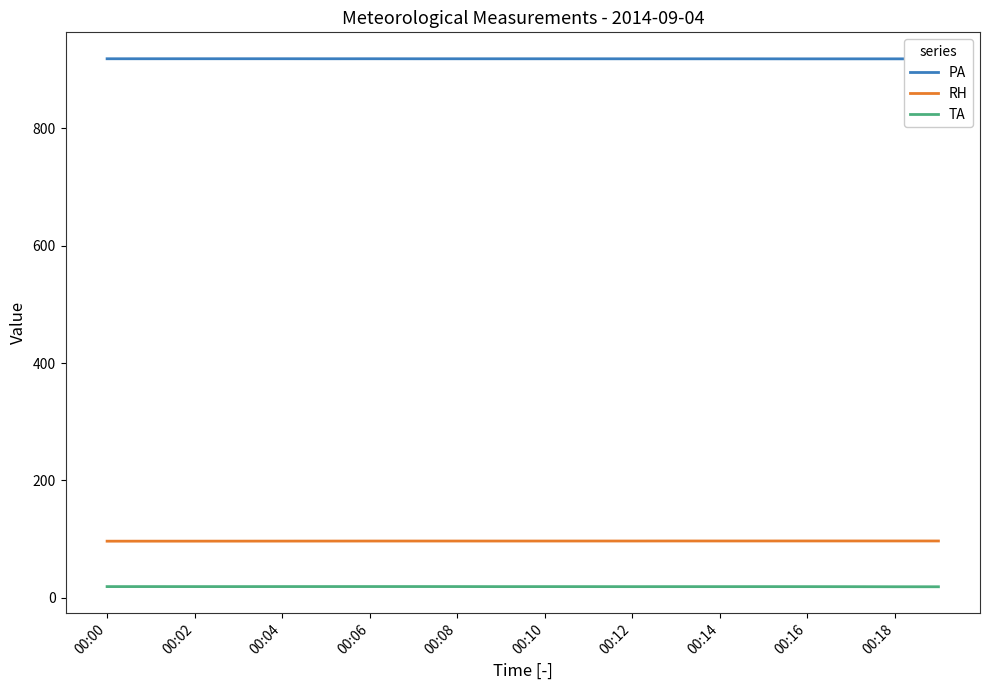

Is it true that RH equals 96.9 at 13?

True